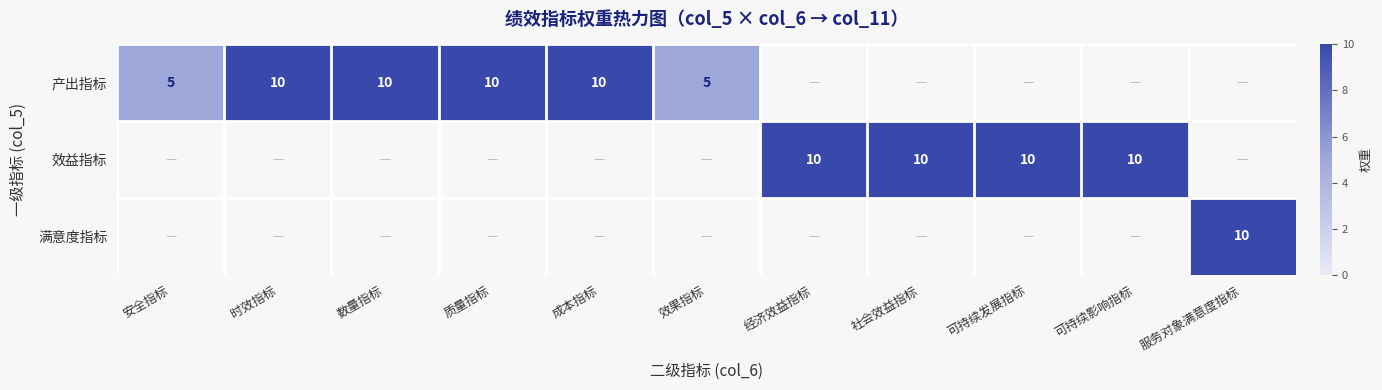

The value of 产出指标 at 安全指标 is 5. True or false?

True